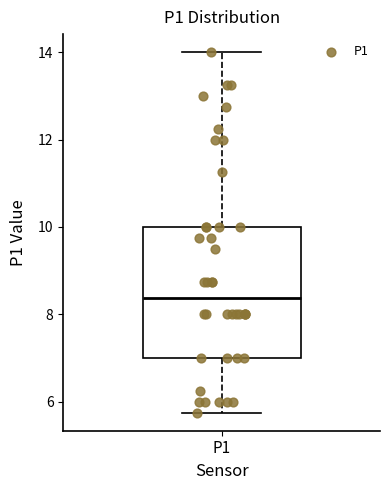

Read this box plot against the y-axis: the position of the median line, the range covered by the box, and the ends of both whiskers. The values are not printed on the chart, so give them approximately, as read against the axis.

median 8.4, box 7.0 to 10.0, whiskers 5.8 to 14.0